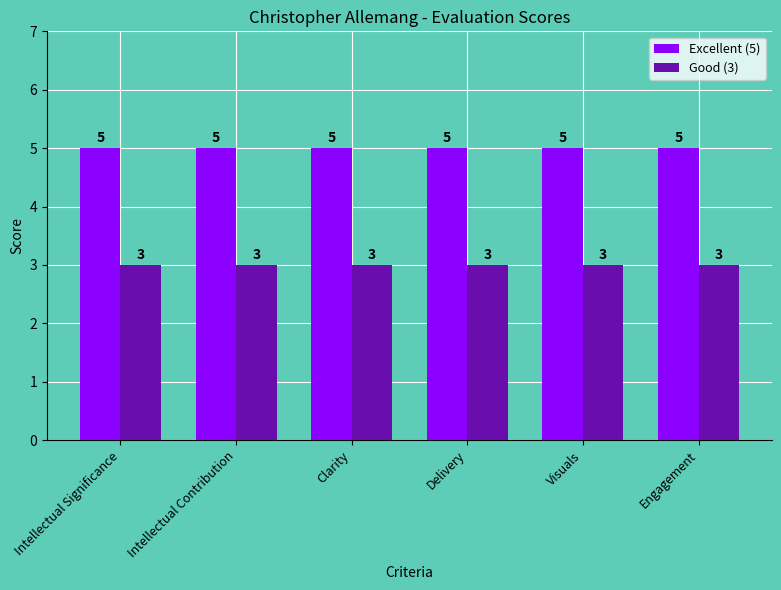

What is the value of the Good (3) bar at the 1st from the left?

3